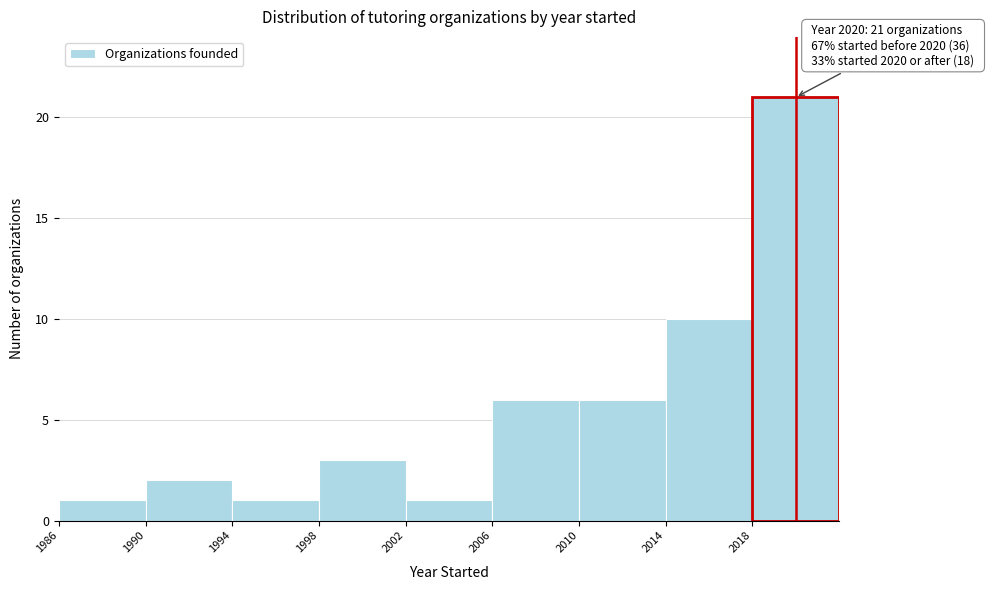

Which range on the x-axis has the tallest bar?

2018 to 2022